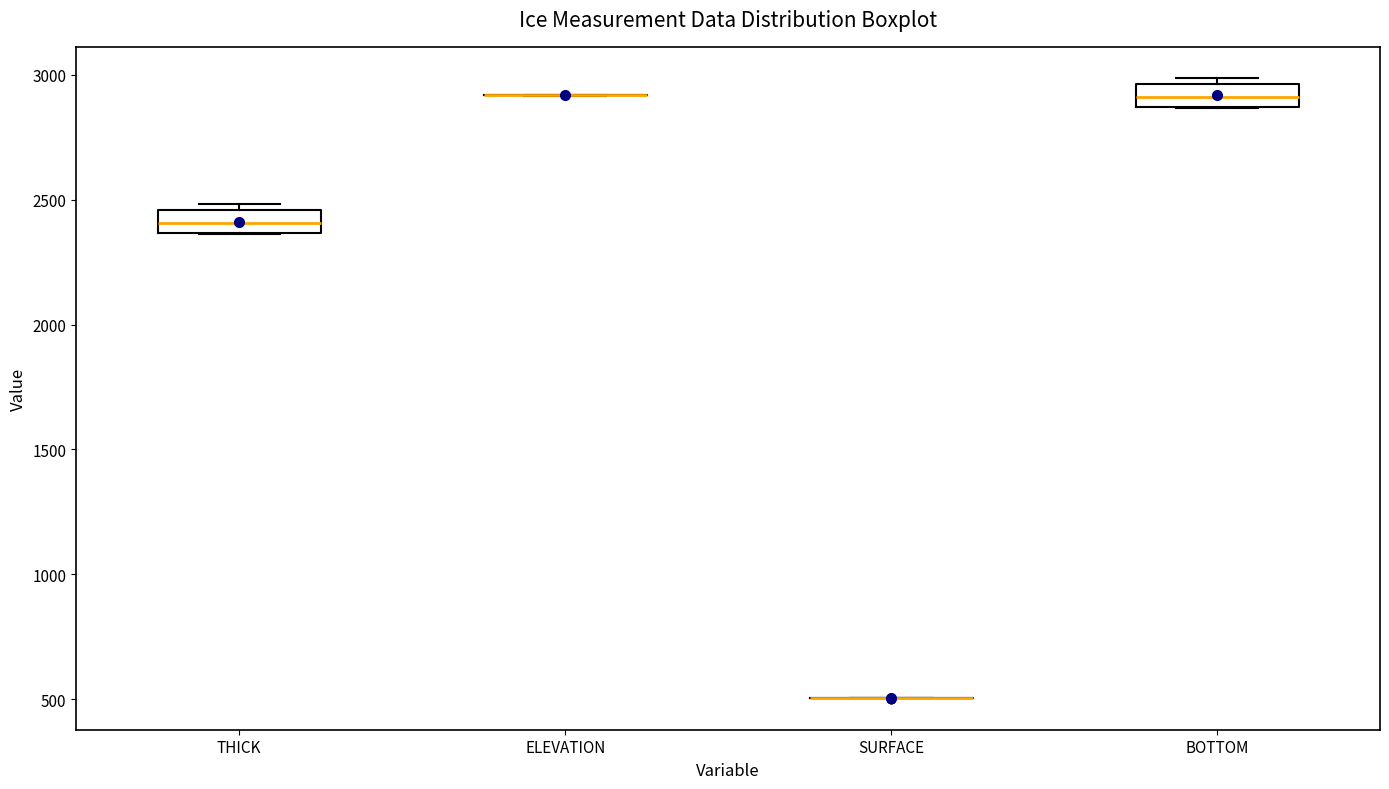

Reading left to right, read every box against the y-axis: the position of its median line, the range the box covers, and the ends of its whiskers. The values are not printed on the chart, so give them approximately, as read against the axis.

THICK: median 2400, box 2350 to 2450, whiskers 2350 to 2500
ELEVATION: box collapsed to a line at 2900, whiskers 2900 to 2900
SURFACE: box collapsed to a line at 500, whiskers 500 to 500
BOTTOM: median 2900, box 2850 to 2950, whiskers 2850 to 3000